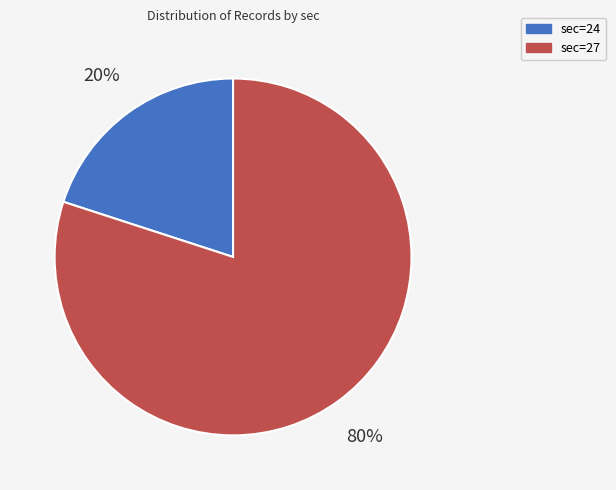

Which category has the biggest portion of the pie?

sec=27